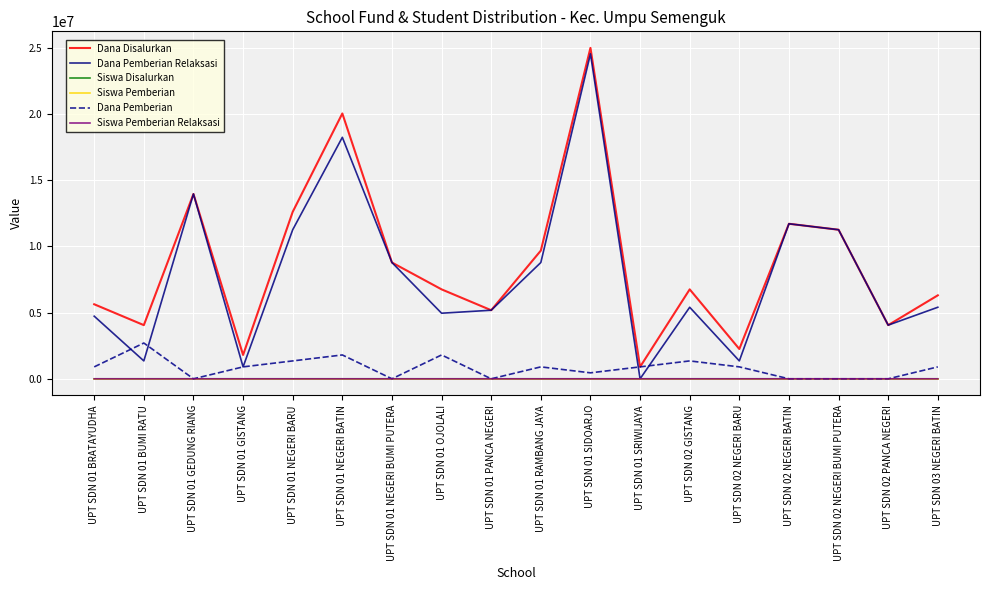

What is the maximum value shown in the chart?

24975000